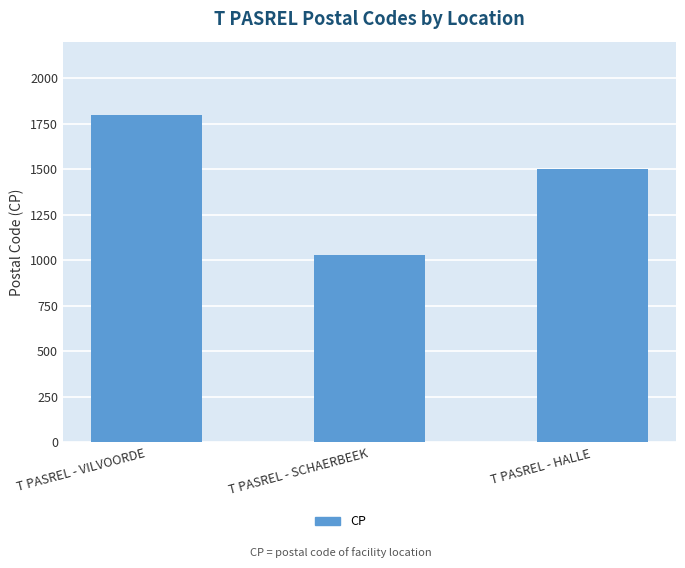

What position from the right is T PASREL - VILVOORDE?

3